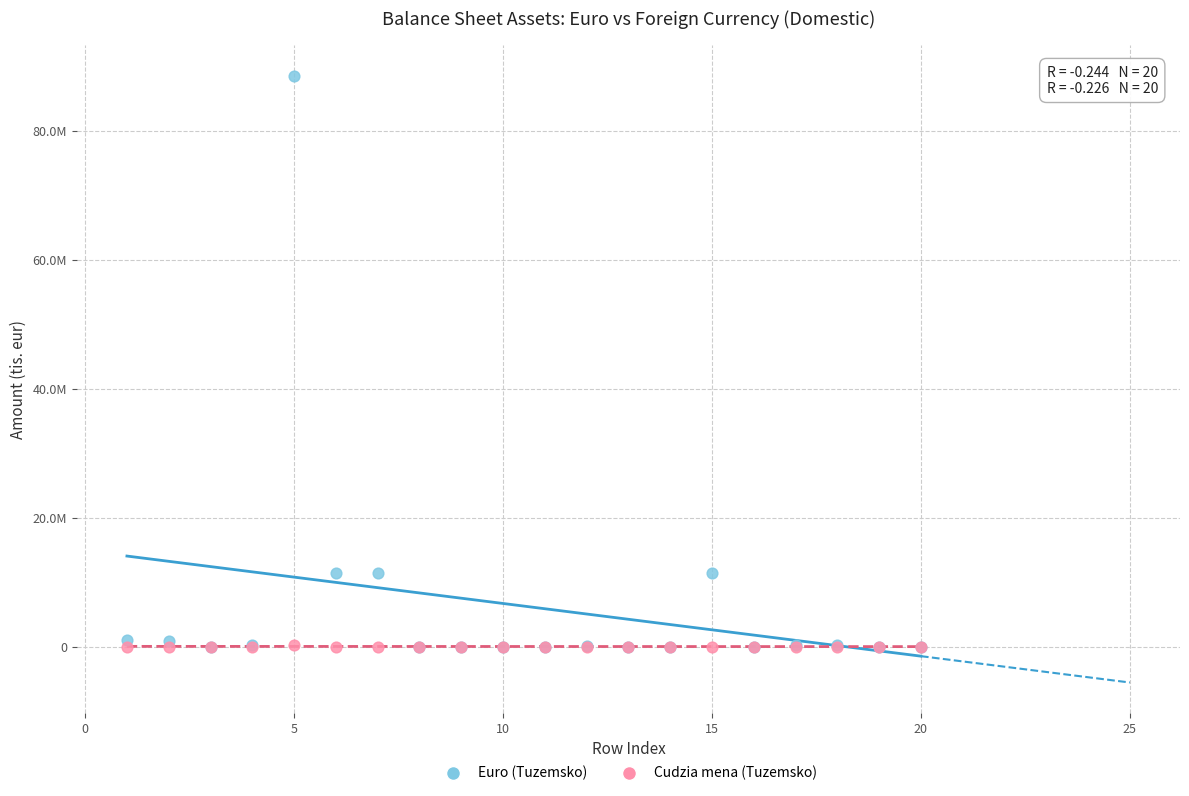

Which series contains the highest Y value?

Euro (Tuzemsko)